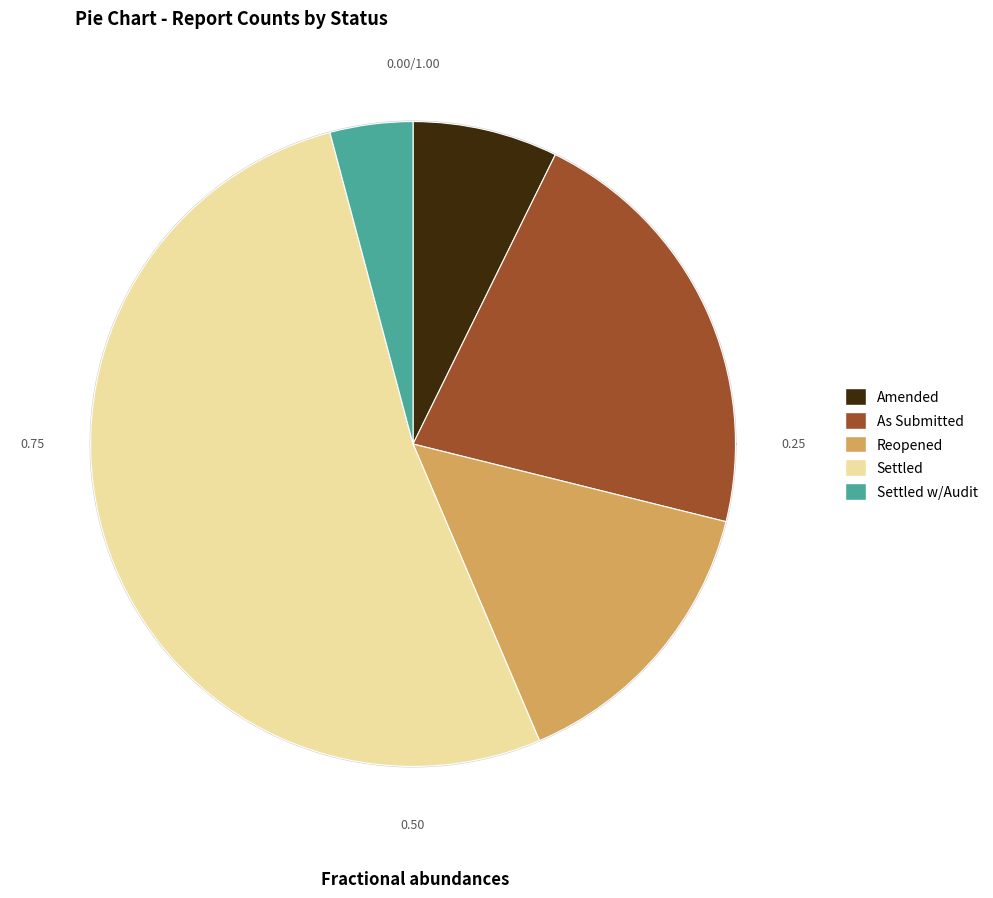

What is the total percentage of Settled w/Audit and Amended?

11.4%